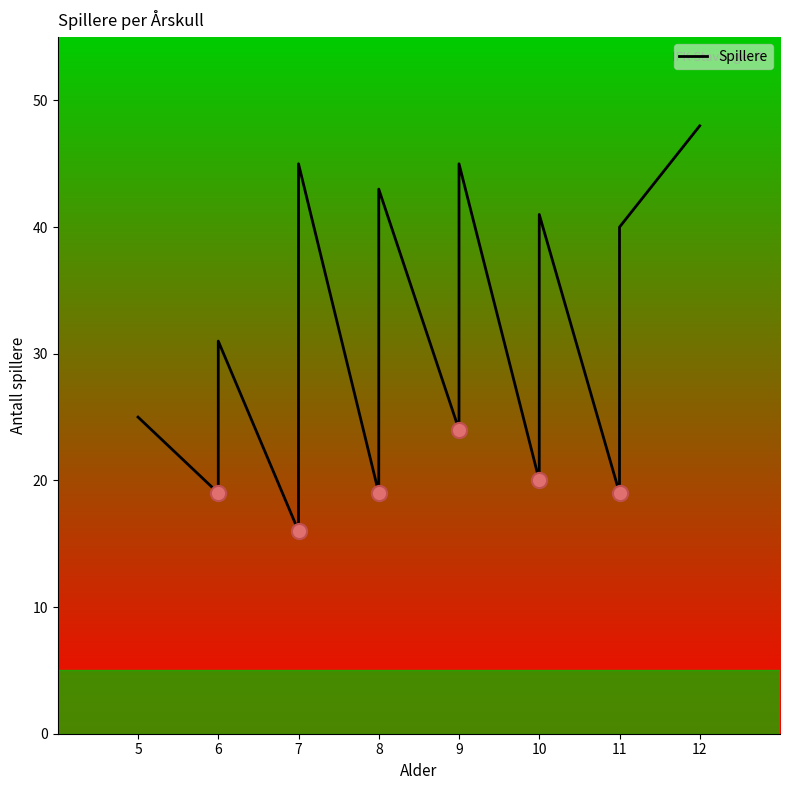

Between 9 and 8, which is larger?

9